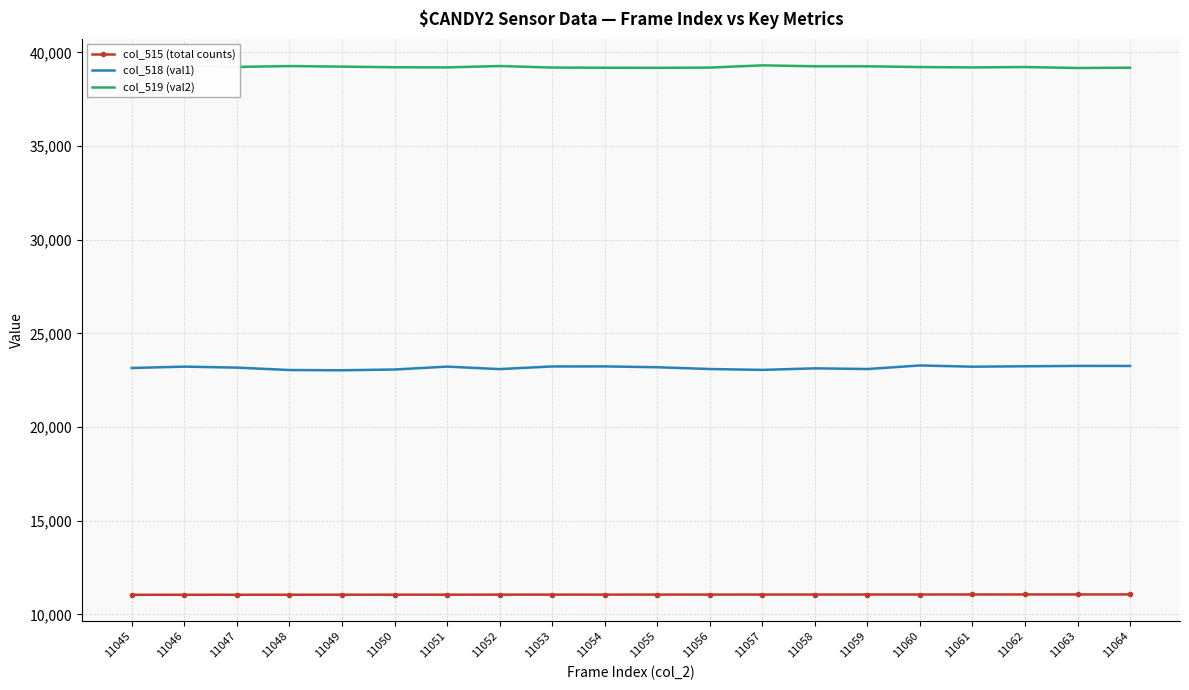

What is the difference between the second highest and second lowest values in the col_519 (val2) series?

108